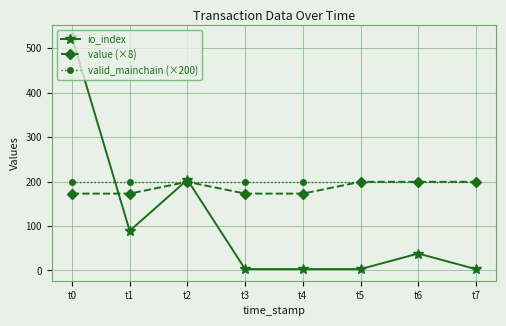

What is the minimum value shown in the chart?

3.0